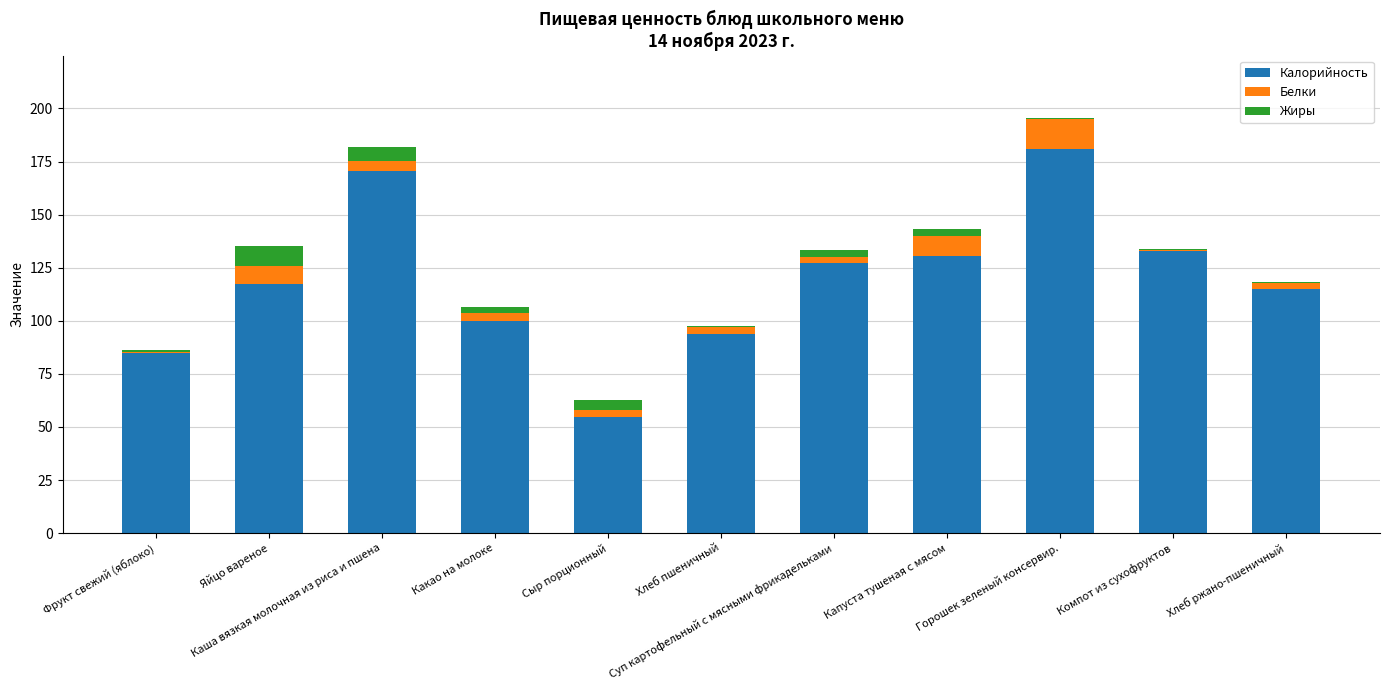

What is the maximum value for Калорийность?

181.0